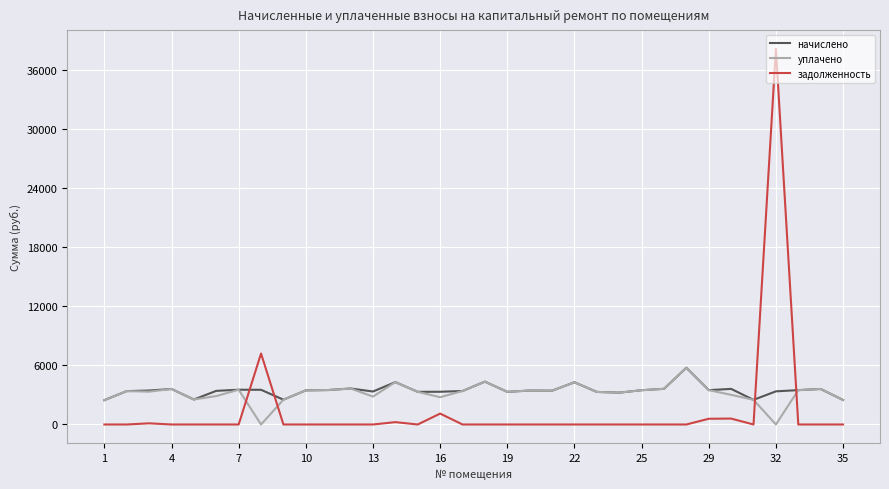

How many intersections are there between задолженность and начислено?

4